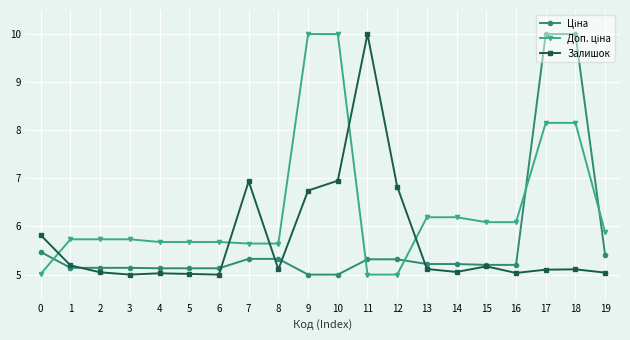

What is the difference between the maximum and second lowest values in the Залишок series?

5.0